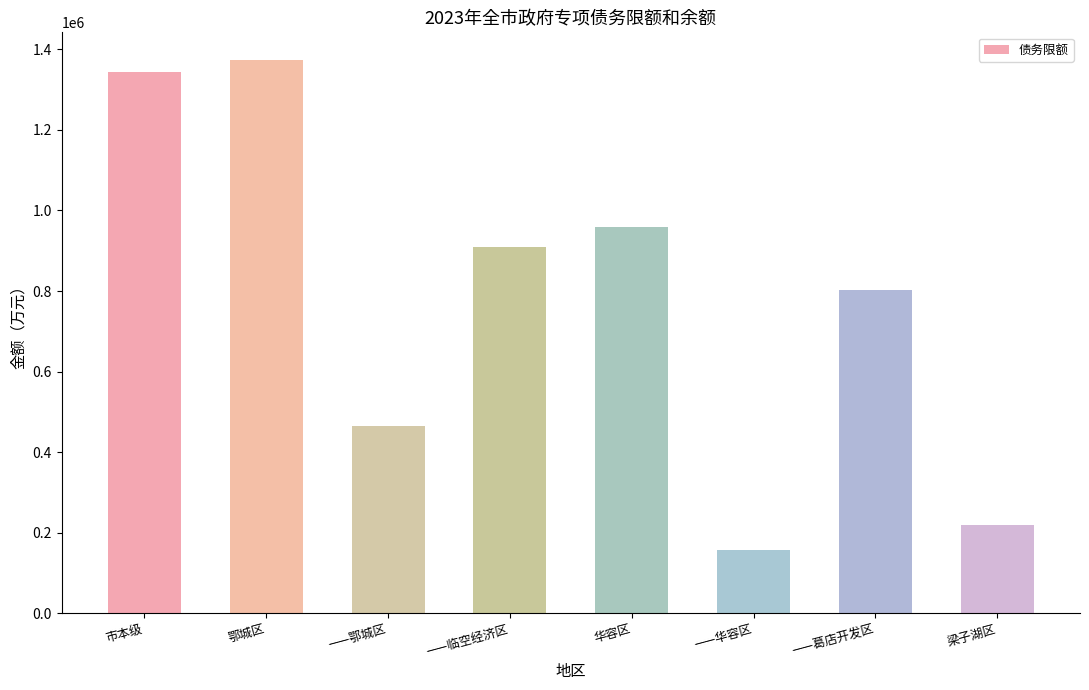

Between ——葛店开发区 and 鄂城区, which is larger?

鄂城区